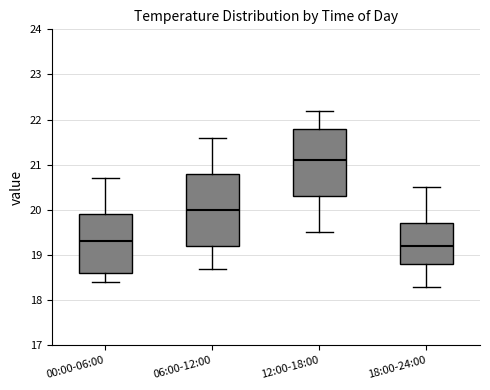

Where does the median line of the box for 12:00-18:00 sit on the y-axis? The values are not printed on the chart, so give them approximately, as read against the axis.

21.1